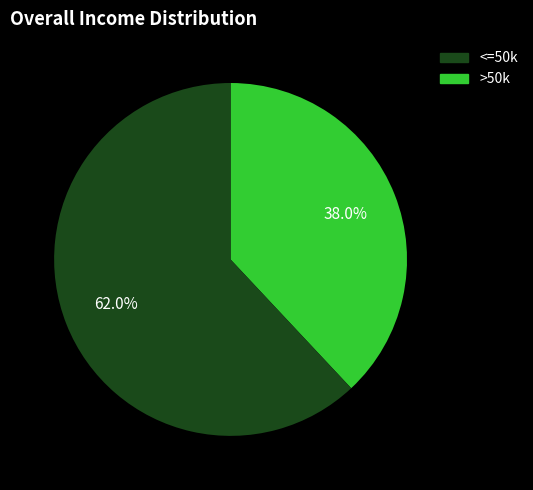

Is there a majority slice in this chart?

Yes